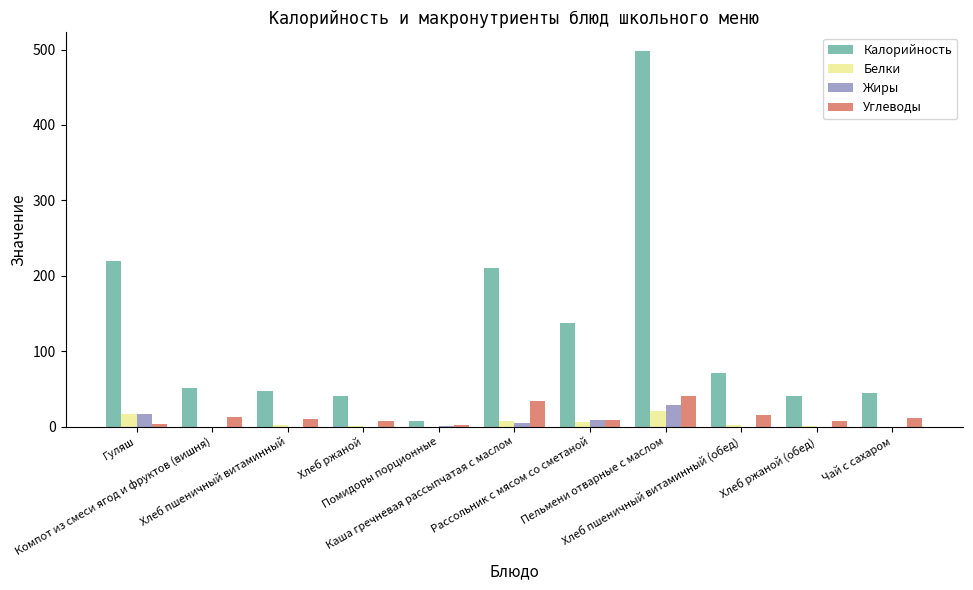

How many data points does each series have?

11